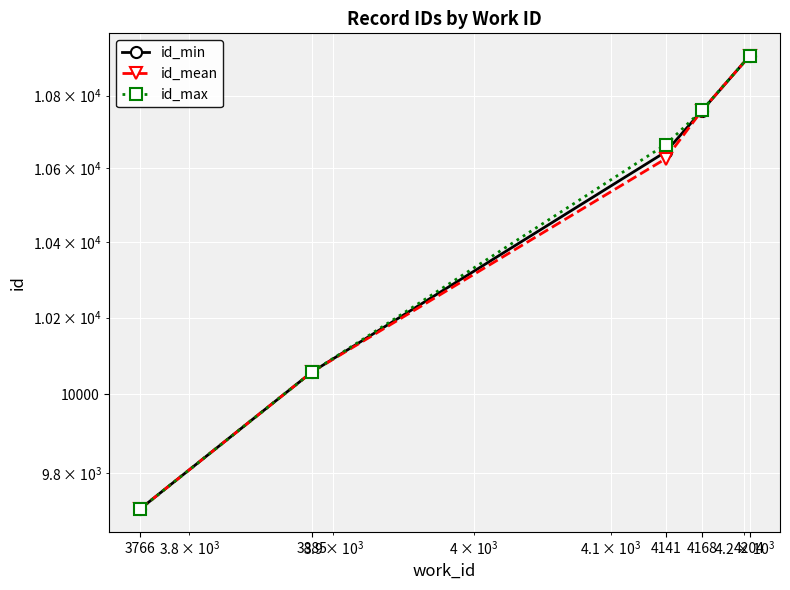

How many lines are shown in the chart?

3